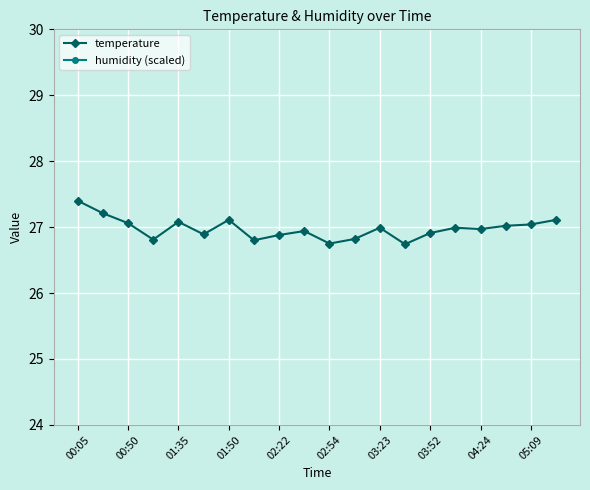

Where is the first local maximum for temperature?

01:35